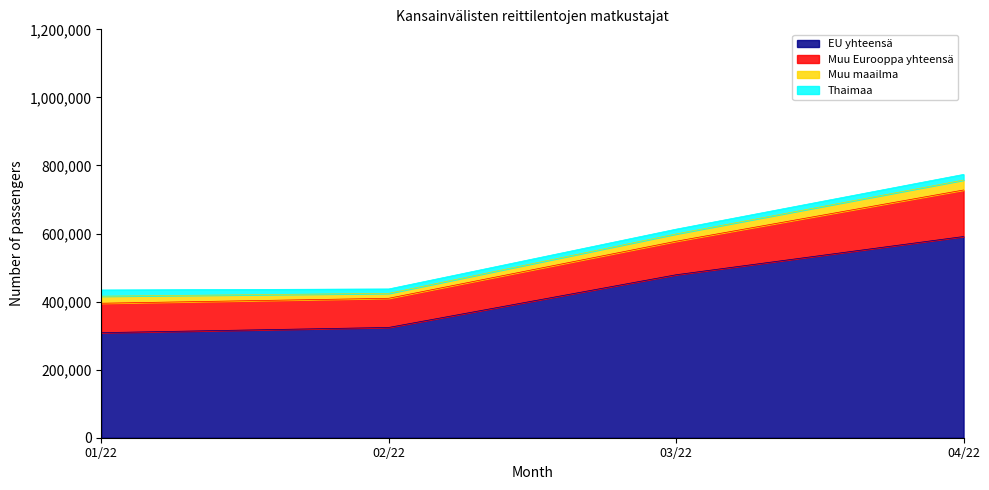

Reading left to right, what are all the values shown in this chart?

EU yhteensä: 01/22=308714	02/22=324057	03/22=478874	04/22=591242
Muu Eurooppa yhteensä: 01/22=86439	02/22=85667	03/22=98465	04/22=136642
Muu maailma: 01/22=20763	02/22=14475	03/22=21483	04/22=29257
Thaimaa: 01/22=18246	02/22=12980	03/22=14093	04/22=16642